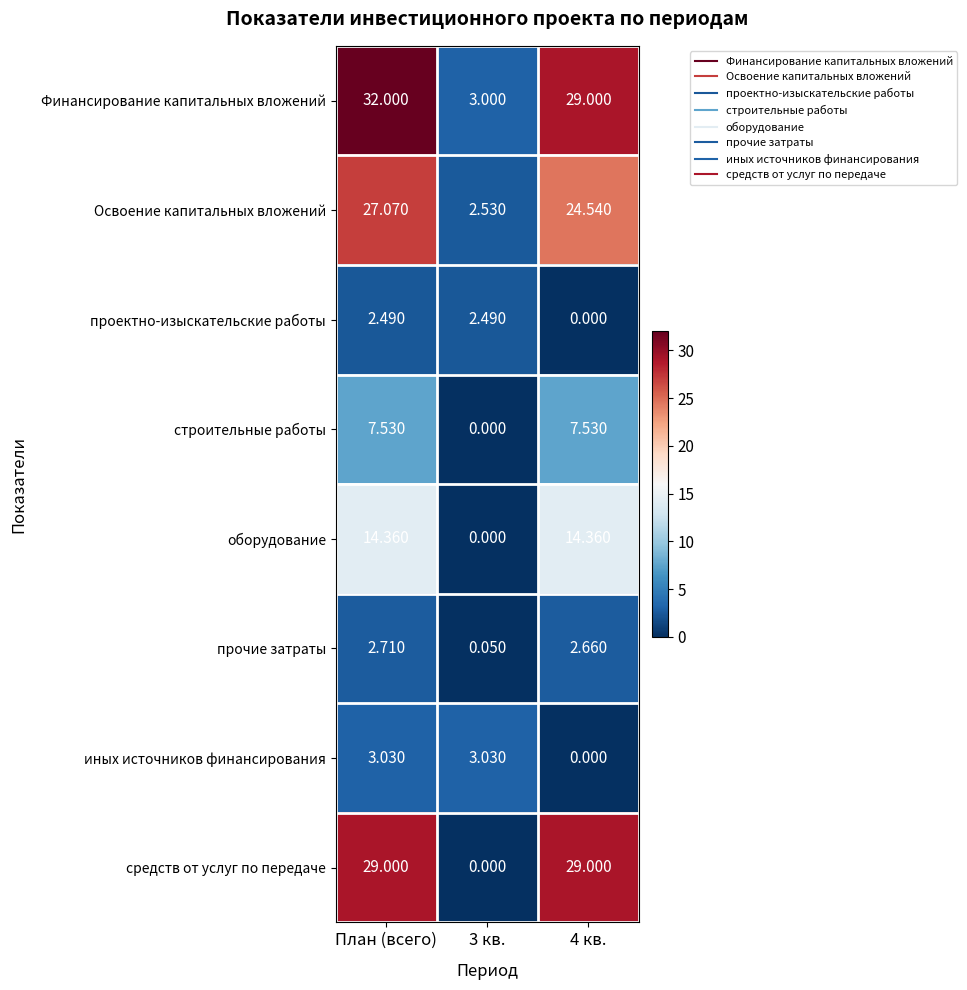

Which series changed the most between План (всего) and 4 кв.?

иных источников финансирования